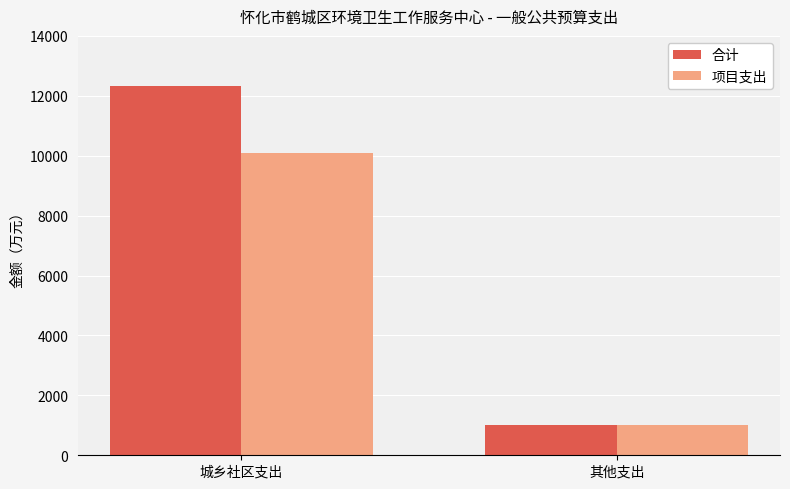

At which label does 项目支出 reach its minimum?

其他支出